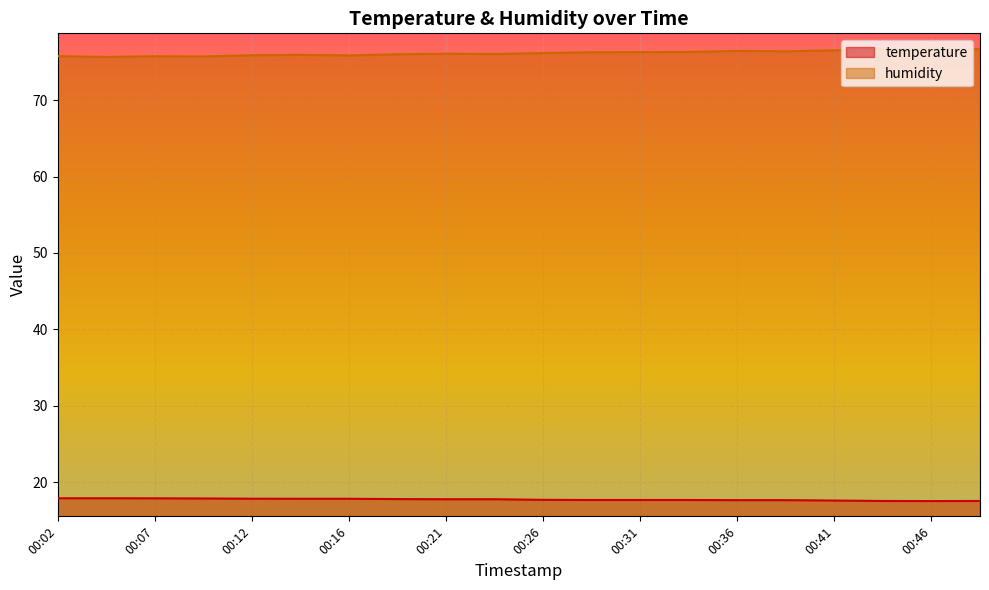

Which label corresponds to the smallest value in the chart?

00:46